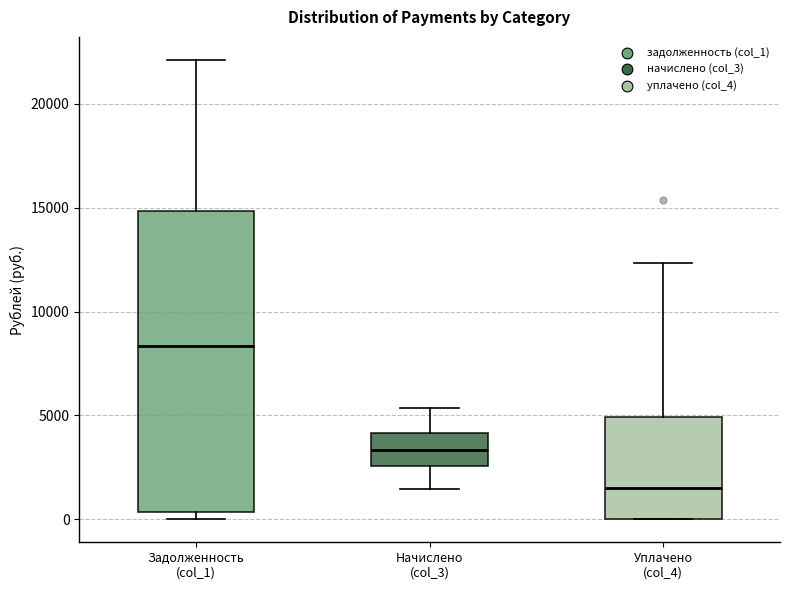

Where does the upper whisker of the box for Задолженность (col_1) end on the y-axis? The values are not printed on the chart, so give them approximately, as read against the axis.

22000